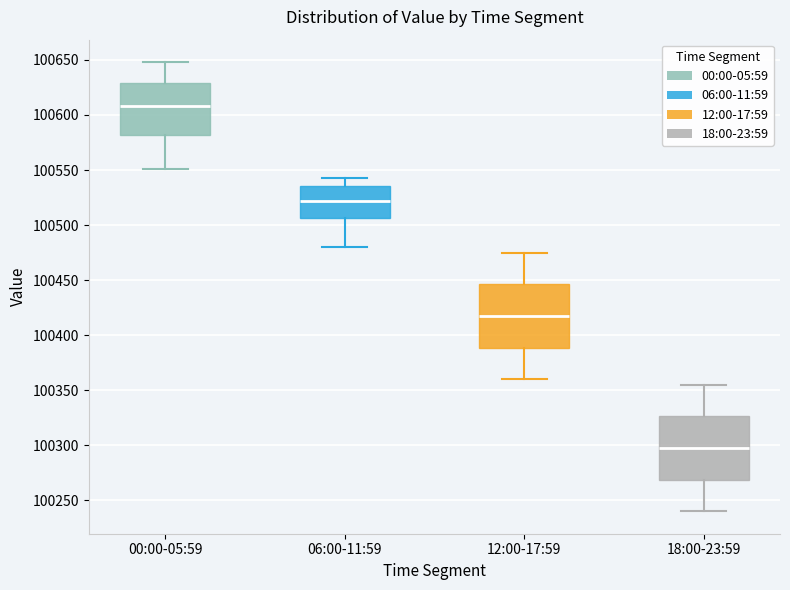

Reading left to right, transcribe this box plot: for each box, give where its median line is, the range the box spans, and where its two whiskers end, as read against the y-axis. The values are not printed on the chart, so give them approximately, as read against the axis.

00:00-05:59: median 100610, box 100580 to 100630, whiskers 100550 to 100650
06:00-11:59: median 100520, box 100505 to 100535, whiskers 100480 to 100545
12:00-17:59: median 100420, box 100390 to 100445, whiskers 100360 to 100475
18:00-23:59: median 100300, box 100270 to 100325, whiskers 100240 to 100355